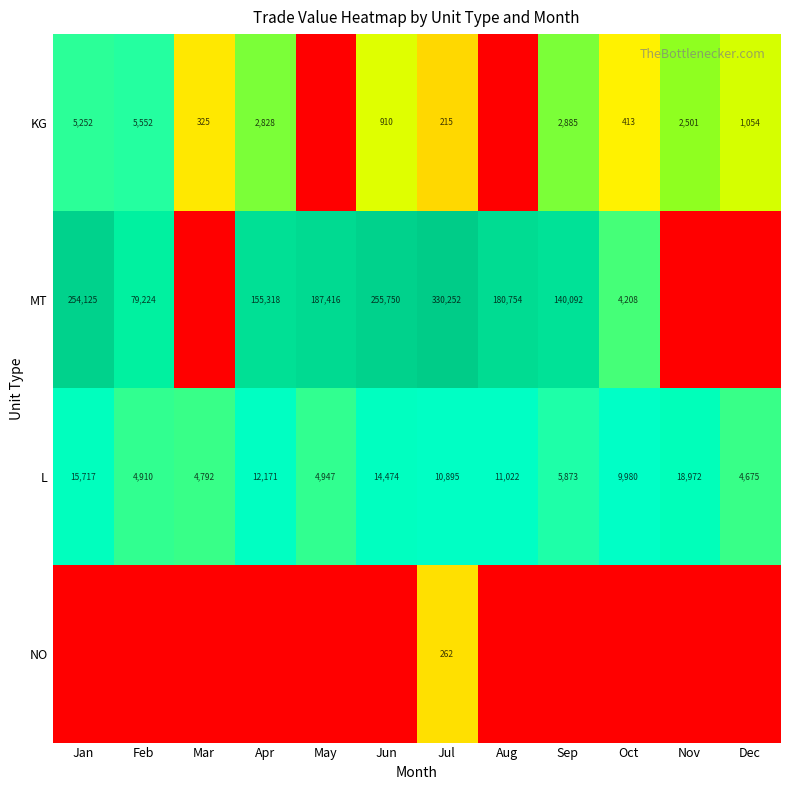

The L series shows 1945 at Feb. True or false?

False